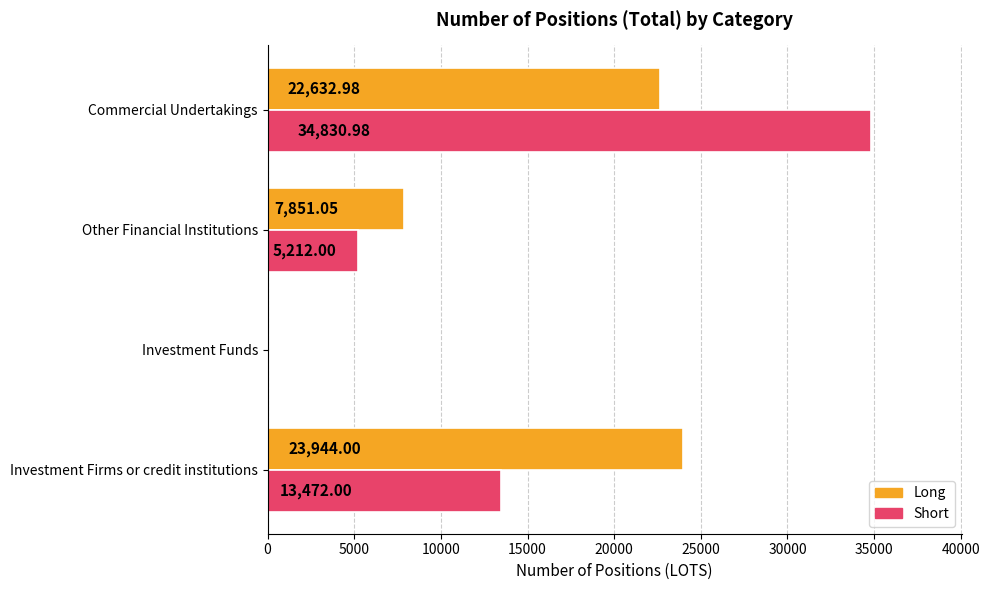

Where is Long nearest to the value 11972?

Other Financial Institutions